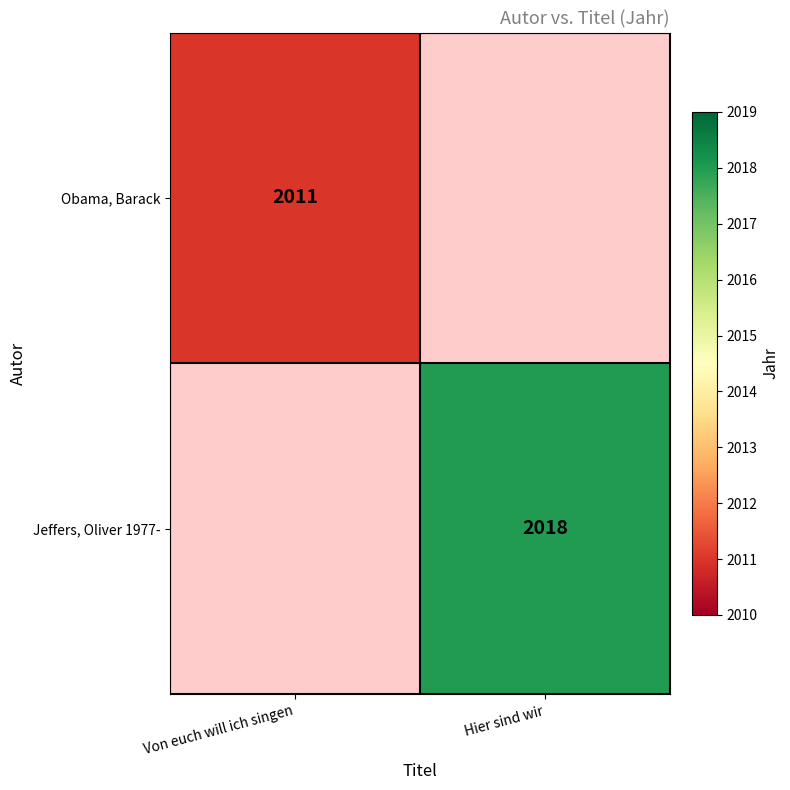

Is it true that Obama, Barack equals 1196 at Von euch will ich singen?

False